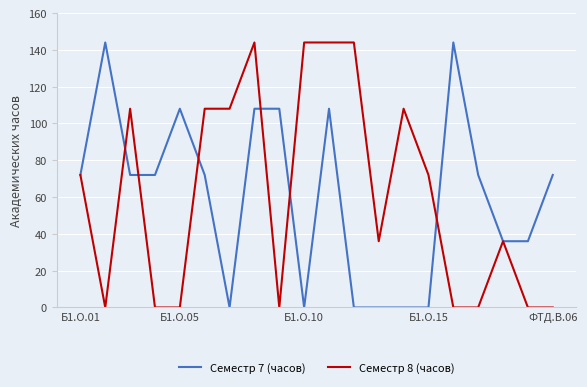

What is the highest value of the Семестр 7 (часов) series?

144